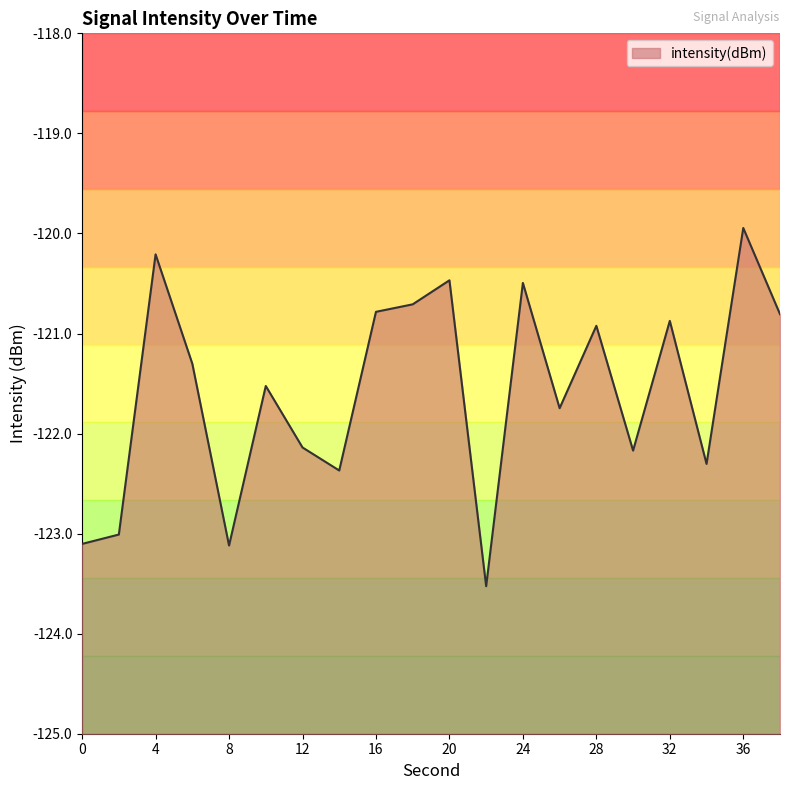

The chart shows a value of -56.5 at 22. True or false?

False